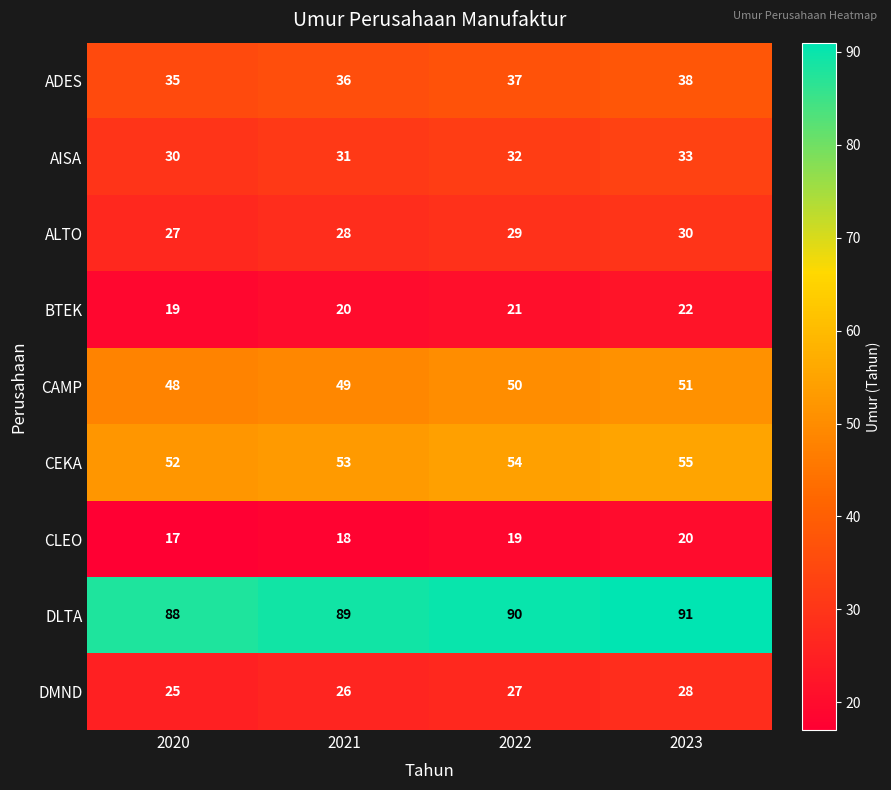

What is the sum of all DLTA values?

358